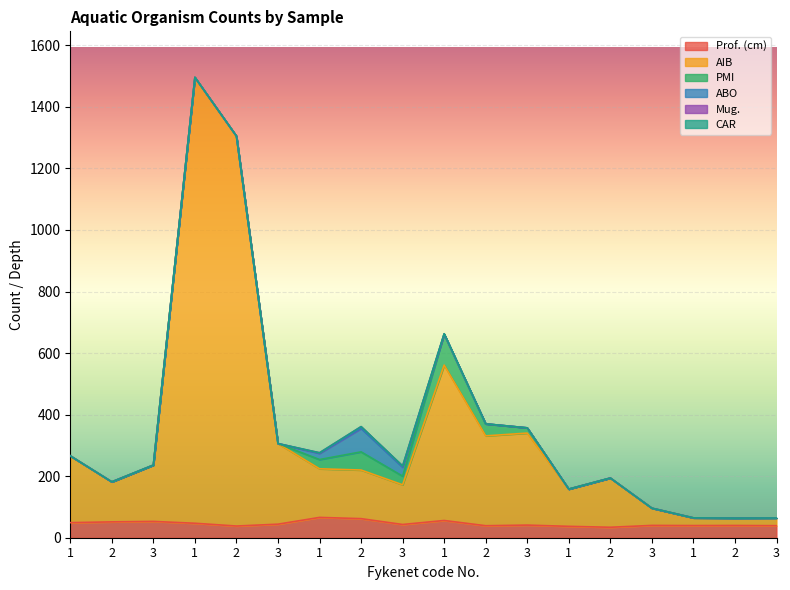

Which series ends up on top after the final intersection of Prof. (cm) and ABO?

Prof. (cm)